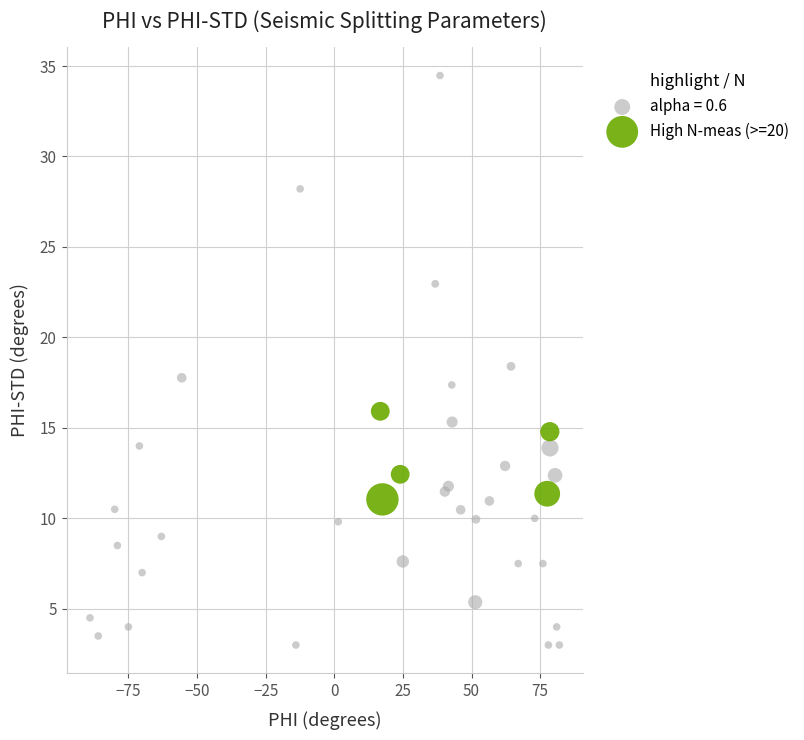

Which series reaches the minimum Y coordinate?

alpha = 0.6